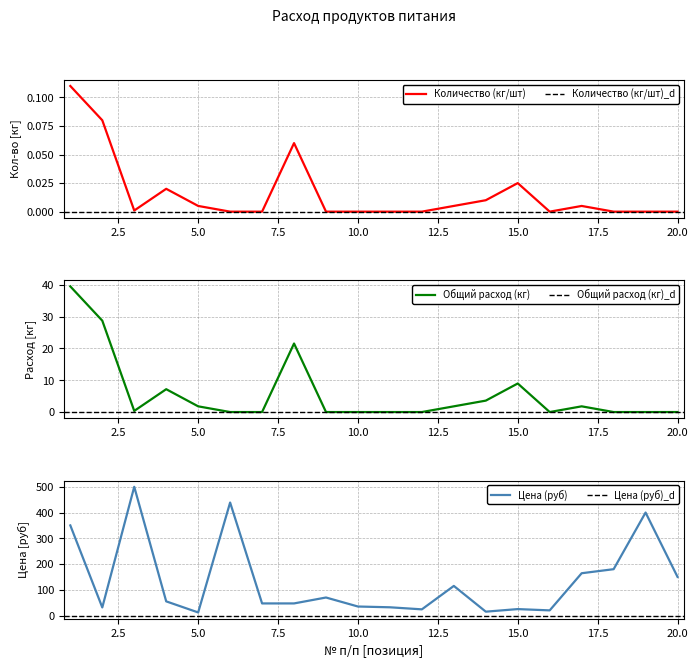

True or false: Количество (кг/шт) and Общий расход (кг) intersect in this chart.

False